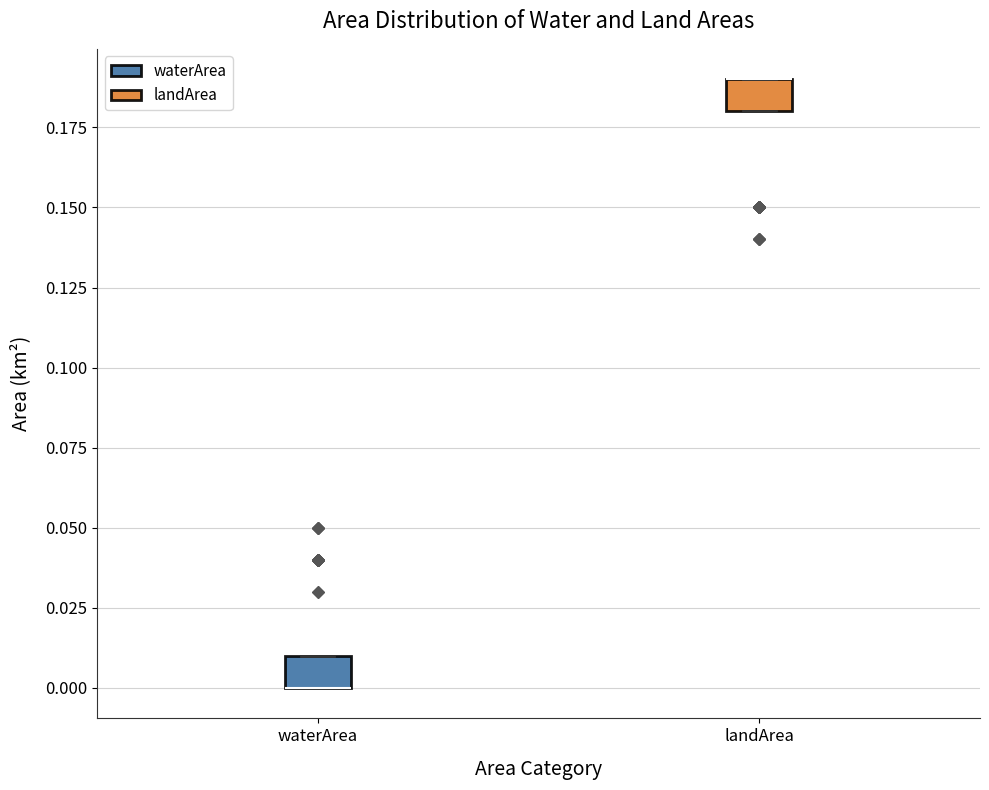

Reading left to right, read every box against the y-axis: the position of its median line, the range the box covers, and the ends of its whiskers. The values are not printed on the chart, so give them approximately, as read against the axis.

waterArea: median 0.00 (drawn on the box's lower edge), box 0.00 to 0.01, whiskers 0.00 to 0.01
landArea: median 0.19 (drawn on the box's upper edge), box 0.18 to 0.19, whiskers 0.18 to 0.19